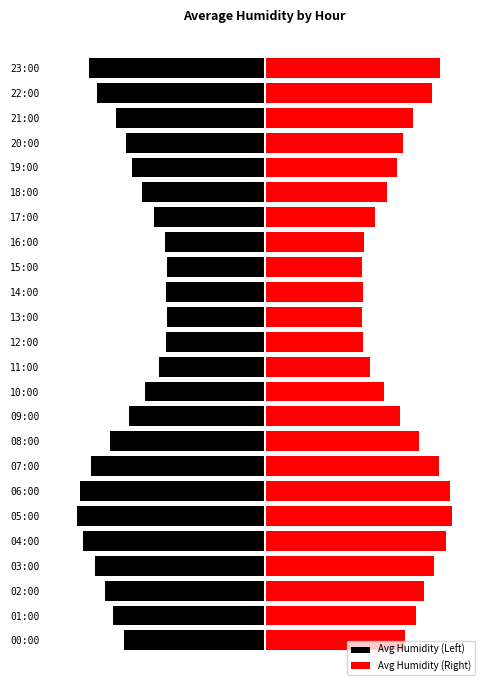

What is the approximate value of Avg Humidity (Left) at 10:00?

-40.2